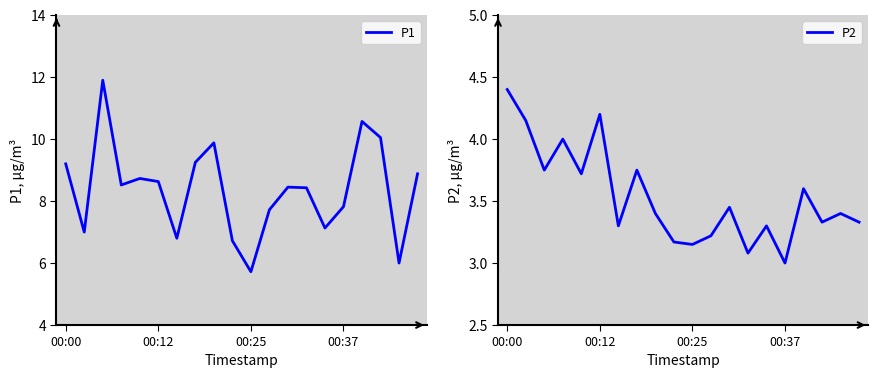

Reading left to right, what are all the values shown in this chart?

P1: 9.2	7.0	11.9	8.5	8.7	8.6	6.8	9.2	9.9	6.7	5.7	7.7	8.4	8.4	7.1	7.8	10.6	10.1	6.0	8.9
P2: 4.4	4.2	3.8	4.0	3.7	4.2	3.3	3.8	3.4	3.2	3.1	3.2	3.5	3.1	3.3	3.0	3.6	3.3	3.4	3.3